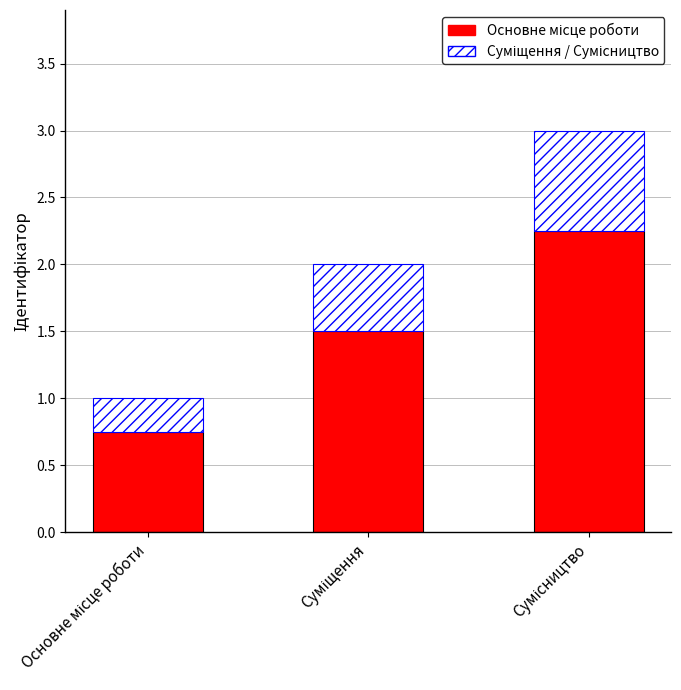

How many series are shown in this chart?

2